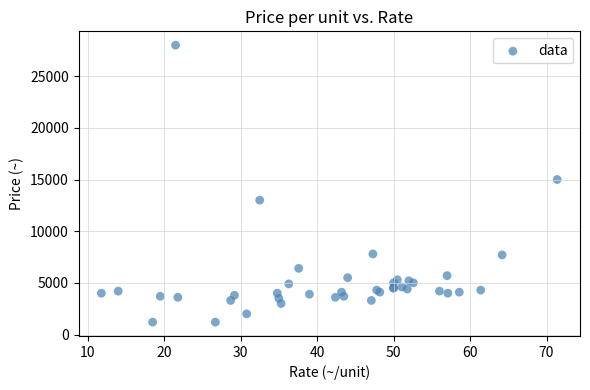

What Y value in the scatter plot is closest to 14600?

15000